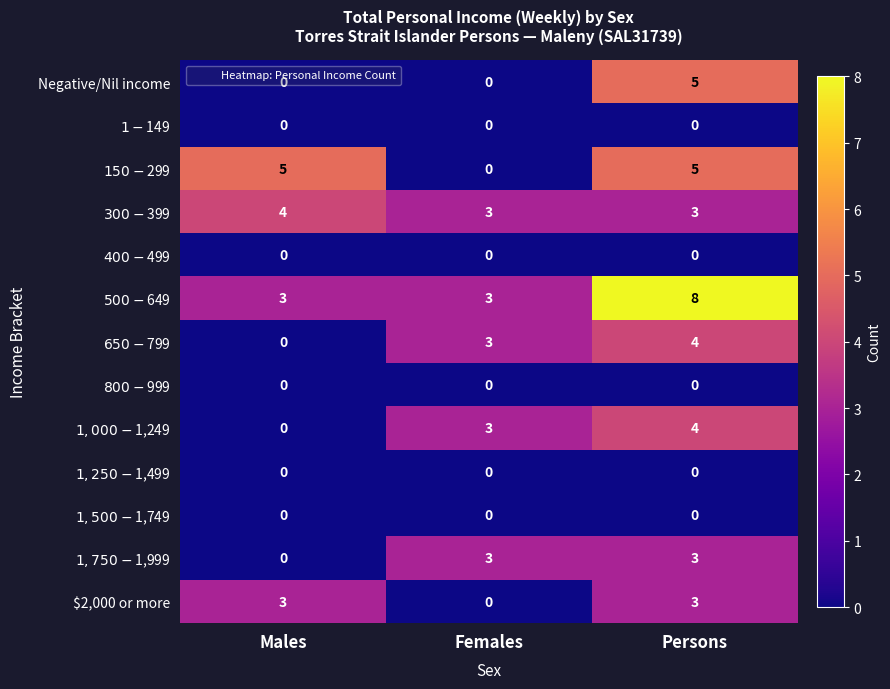

What is the total value across all series at Persons?

35